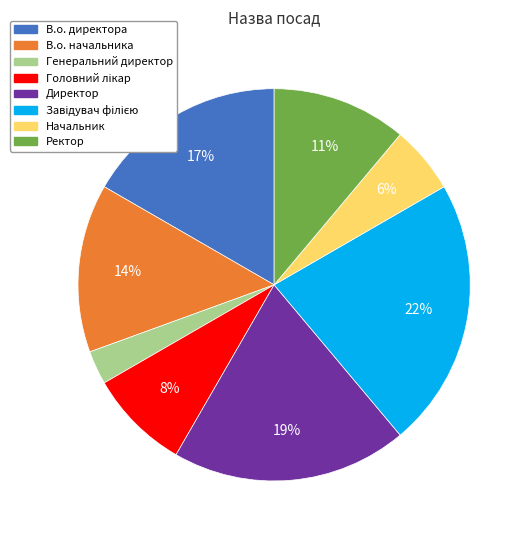

Is the sum of В.о. начальника and Ректор greater than half?

No